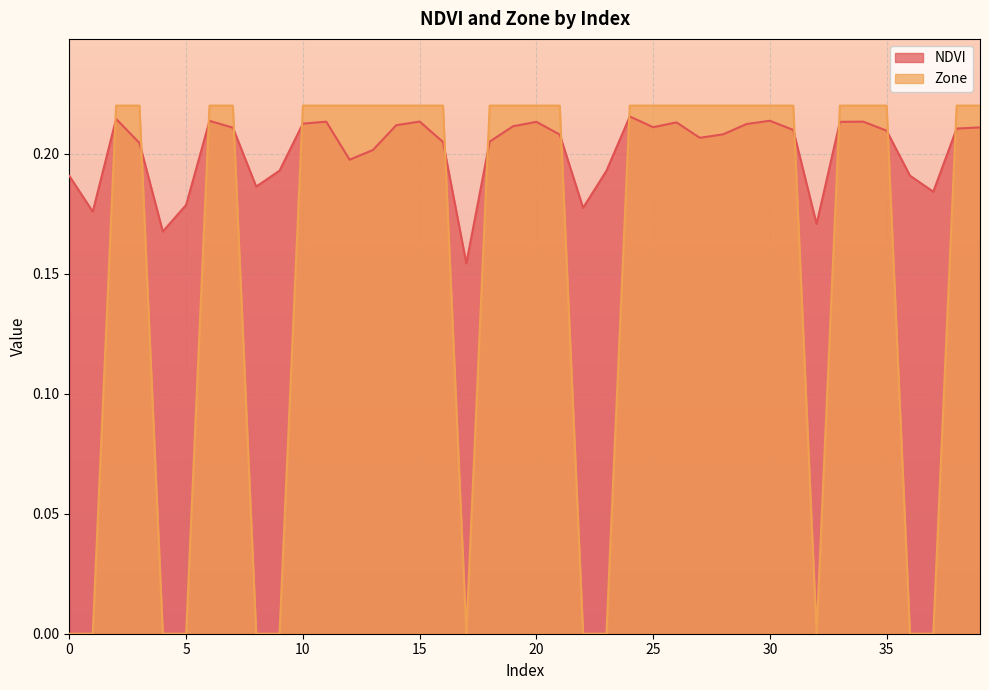

How many values in the Zone series exceed 0?

28